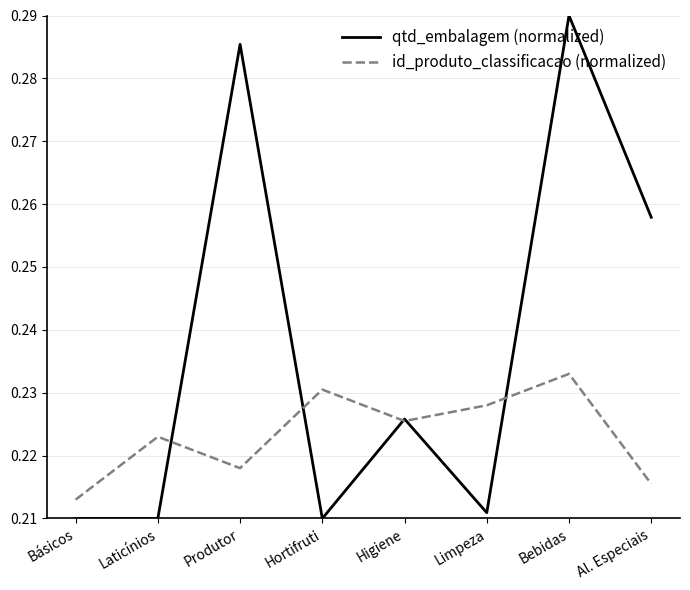

At which category does id_produto_classificacao (normalized) reach its first local peak?

Laticínios